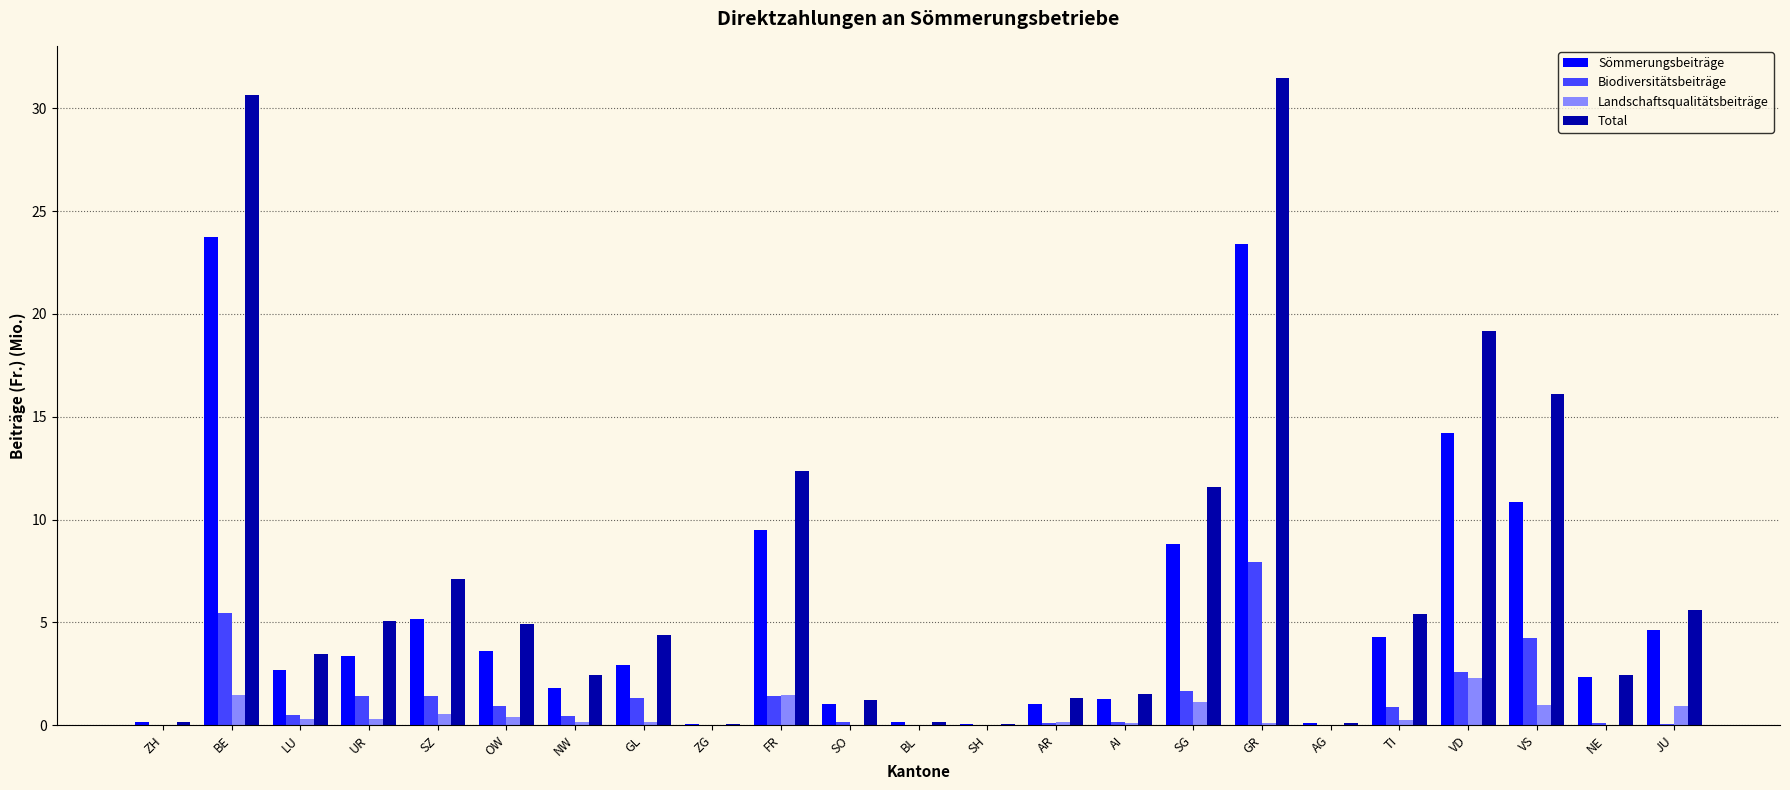

What is the total value across all series at SG?

23.2